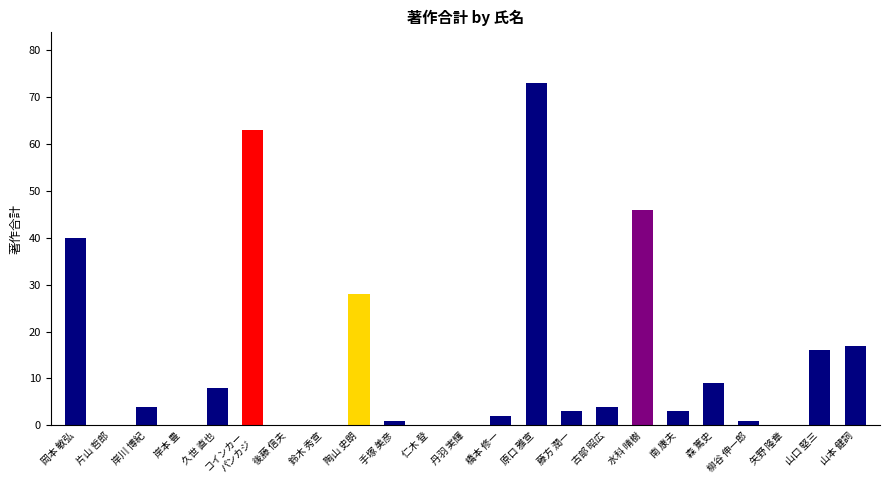

Which category has the highest value across all series?

原口 雅宣